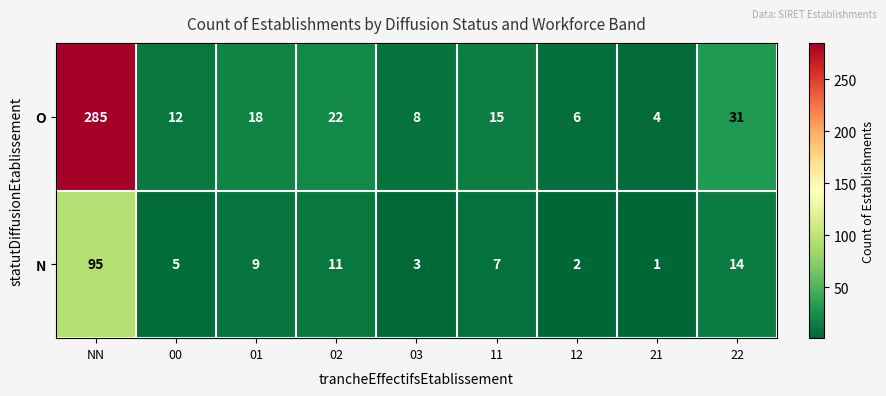

Which category has the highest value across all series?

NN